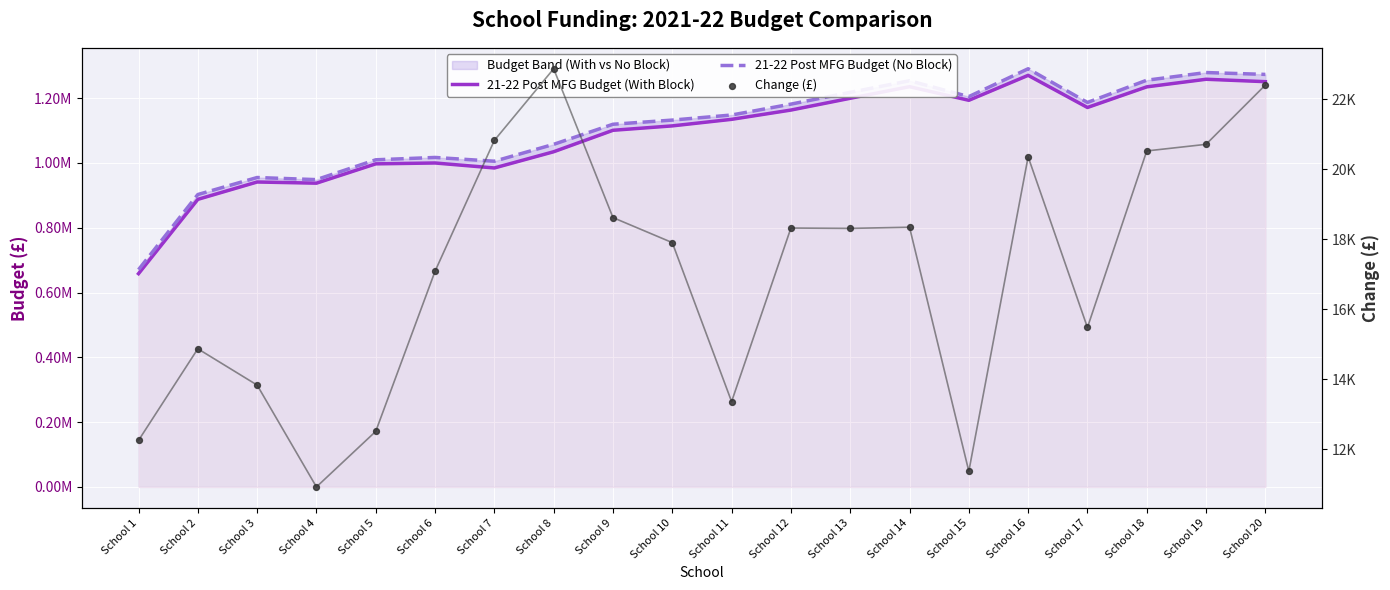

Which series has the largest total across all categories?

21-22 Post MFG Budget (No Block)